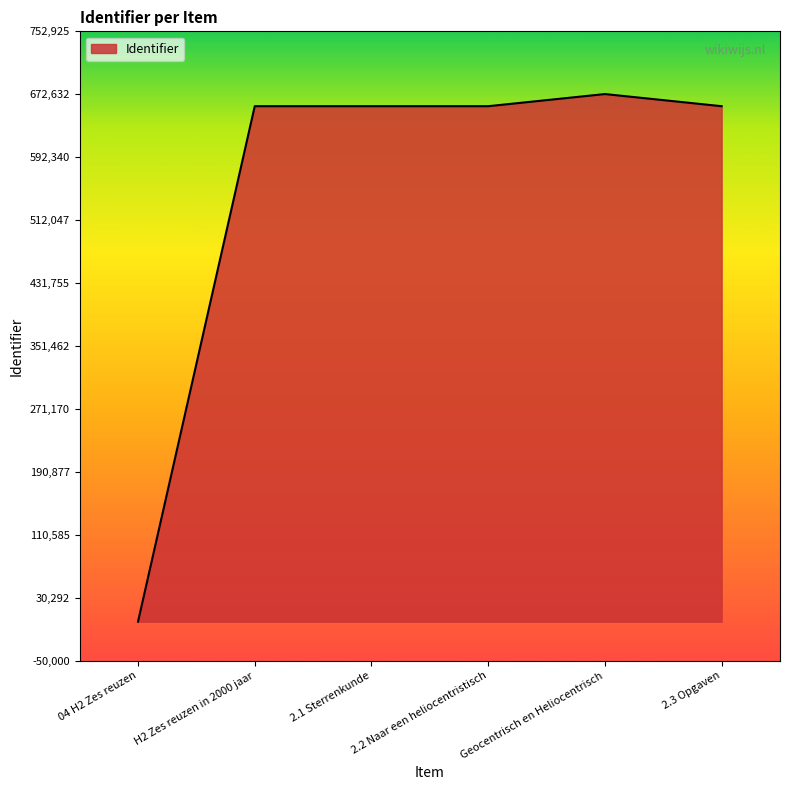

Which has a higher value, 04 H2 Zes reuzen or 2.2 Naar een heliocentristisch?

2.2 Naar een heliocentristisch